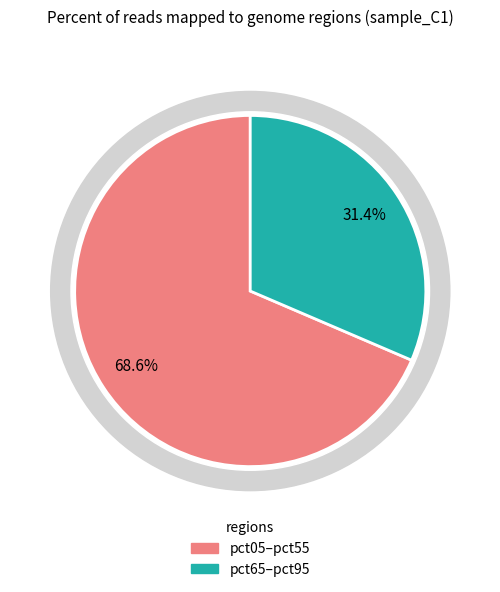

True or false: pct75 accounts for 1% of the total.

False